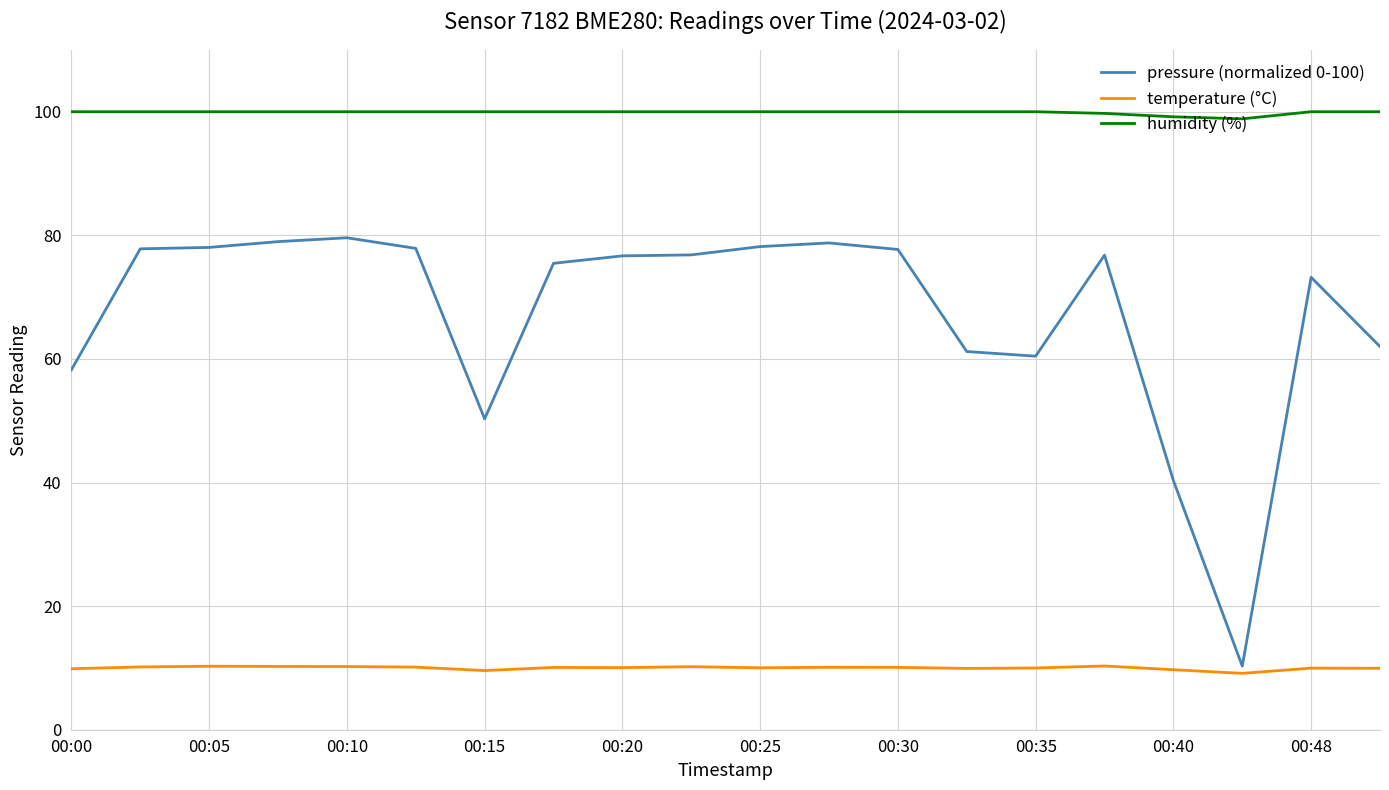

What are all the series names shown in the legend?

pressure (normalized 0-100), temperature (°C), humidity (%)